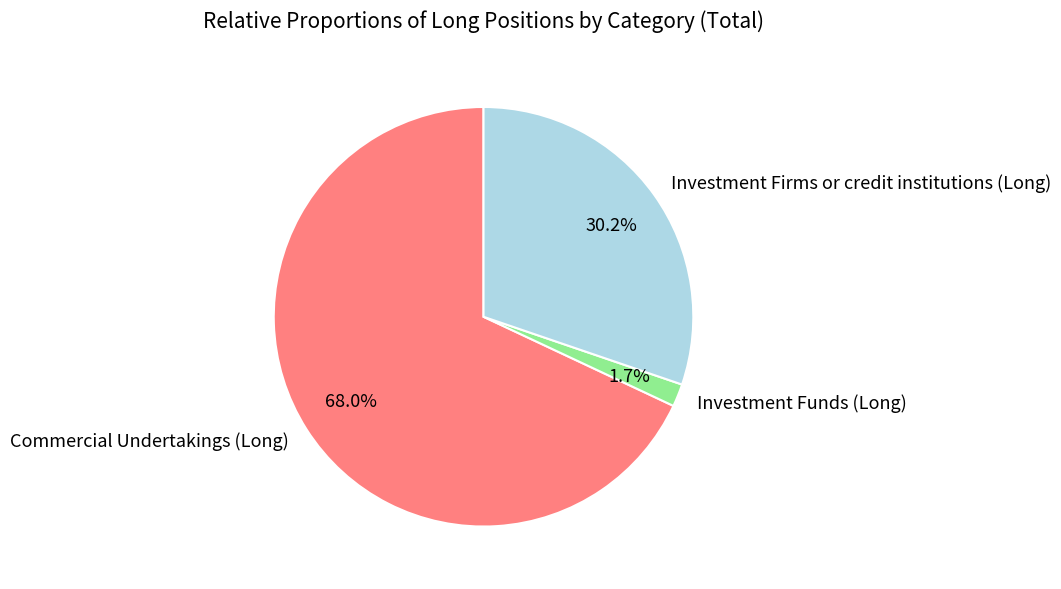

True or false: Investment Firms or credit institutions (Long) accounts for 30% of the total.

True